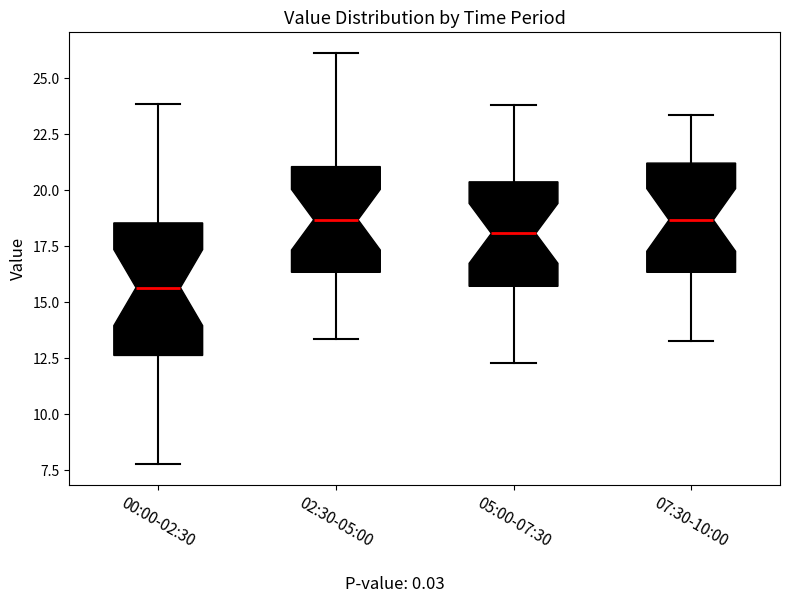

Which box is the tallest, from its lower edge to its upper edge?

00:00-02:30